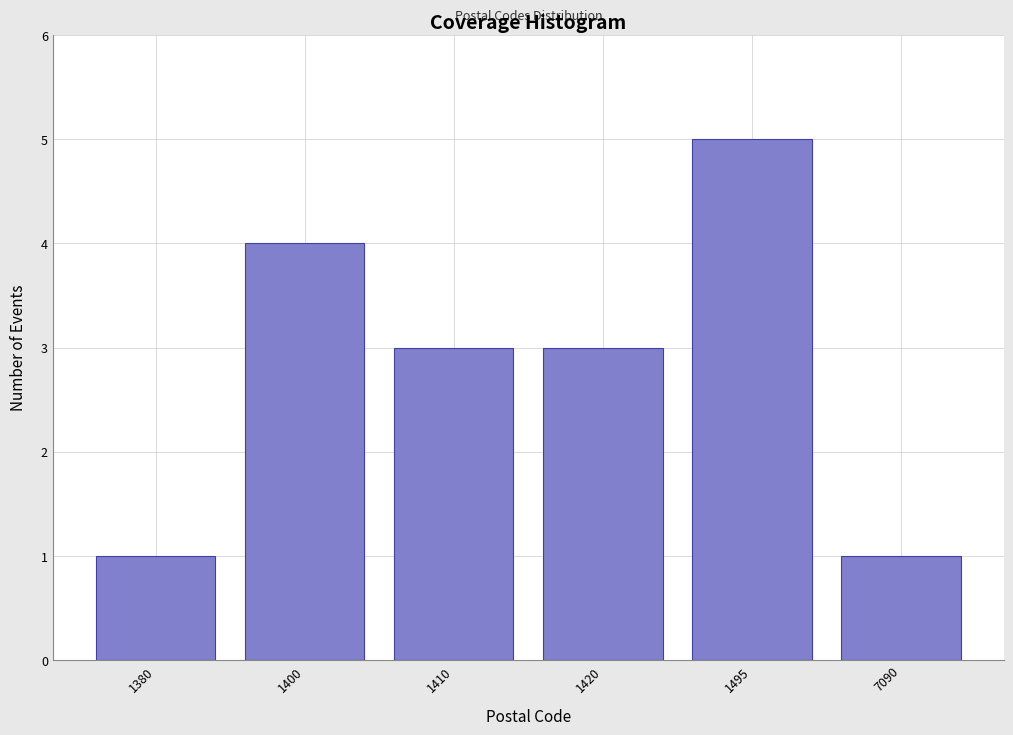

Reading left to right, what are all the values shown in this chart?

1380=1	1400=4	1410=3	1420=3	1495=5	7090=1